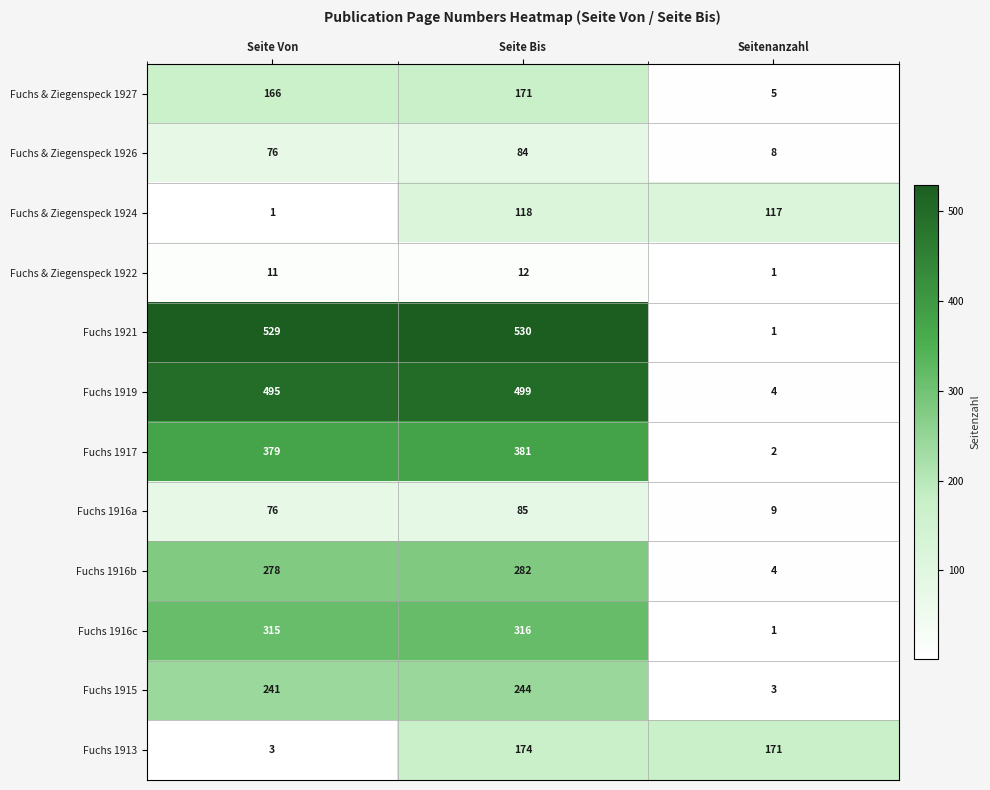

How many data points does each series have?

3